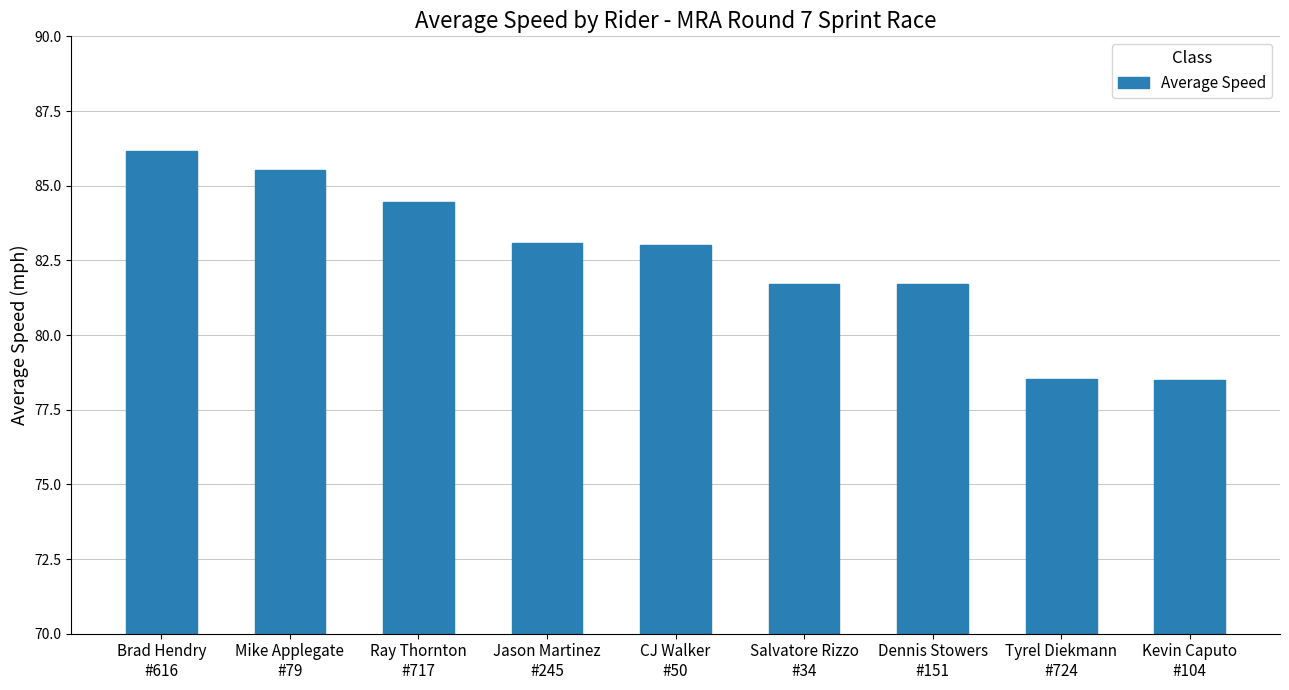

What is the sum of all values?

742.7